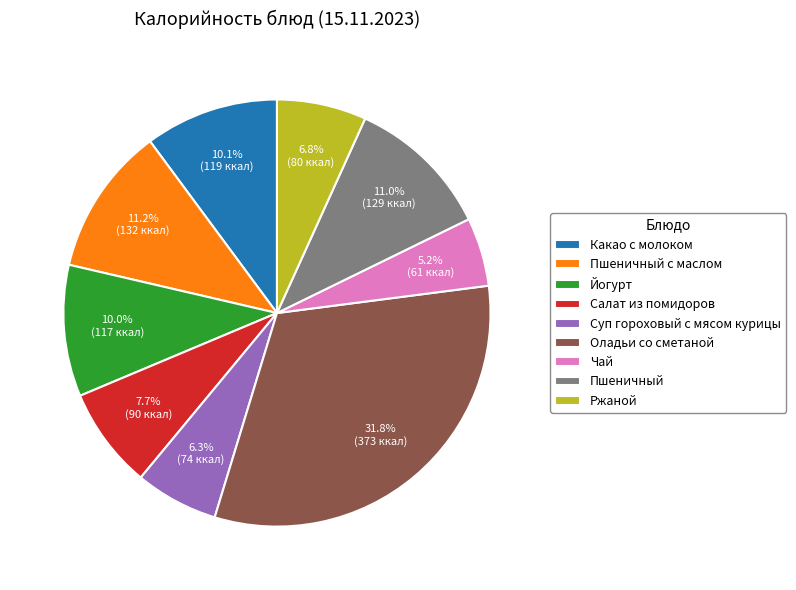

Count the number of slices in the pie.

9